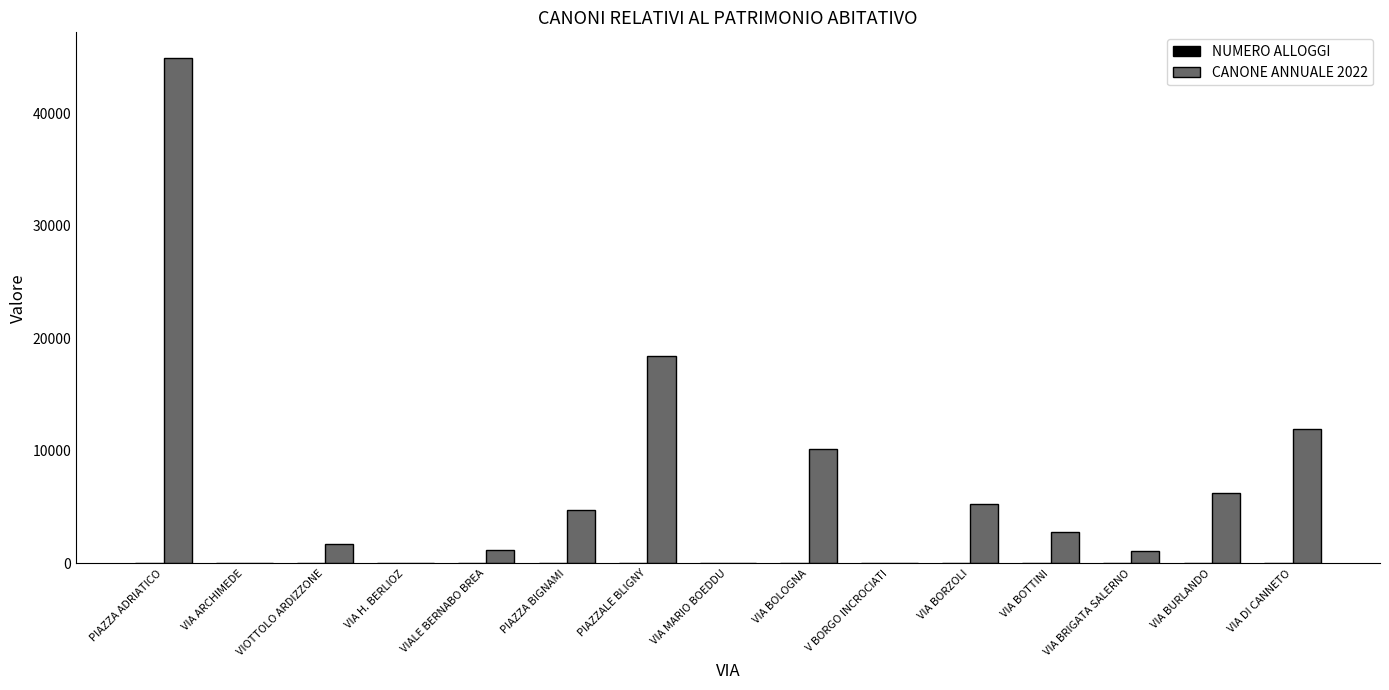

True or false: CANONE ANNUALE 2022 has a value of 11981.6 at VIA DI CANNETO.

True